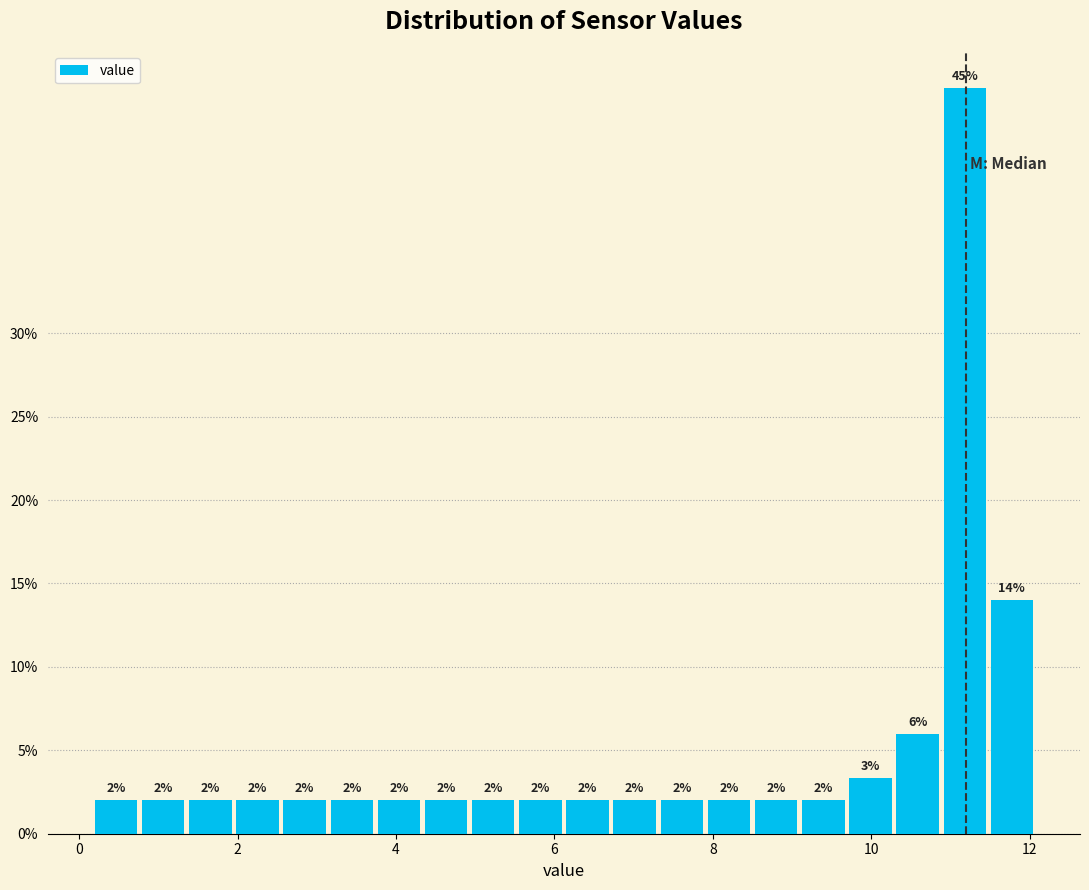

Read against the x-axis, roughly where is the centre of the tallest bar?

11.2